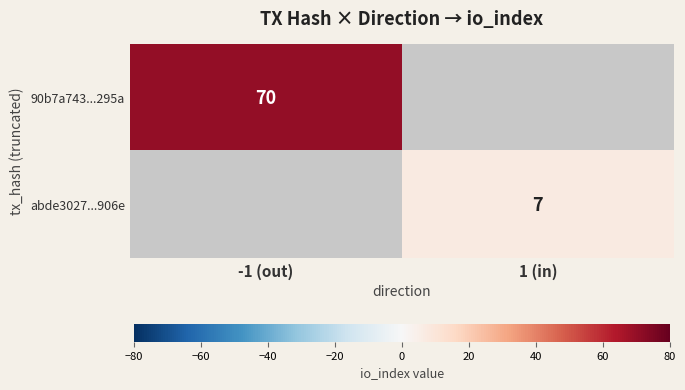

Between 1 (in) and -1 (out), which is larger?

-1 (out)